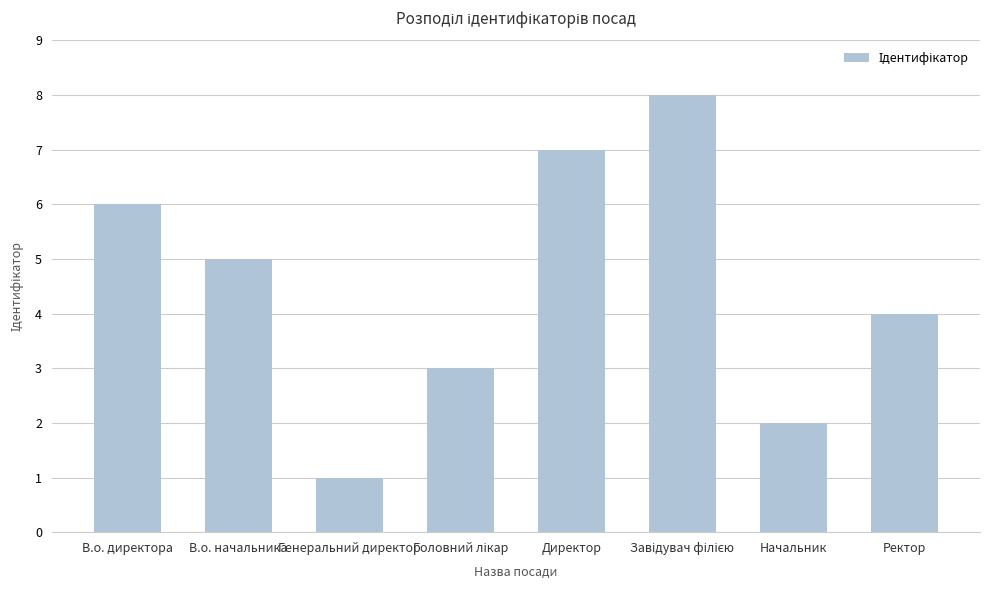

What is the approximate value at Начальник?

2